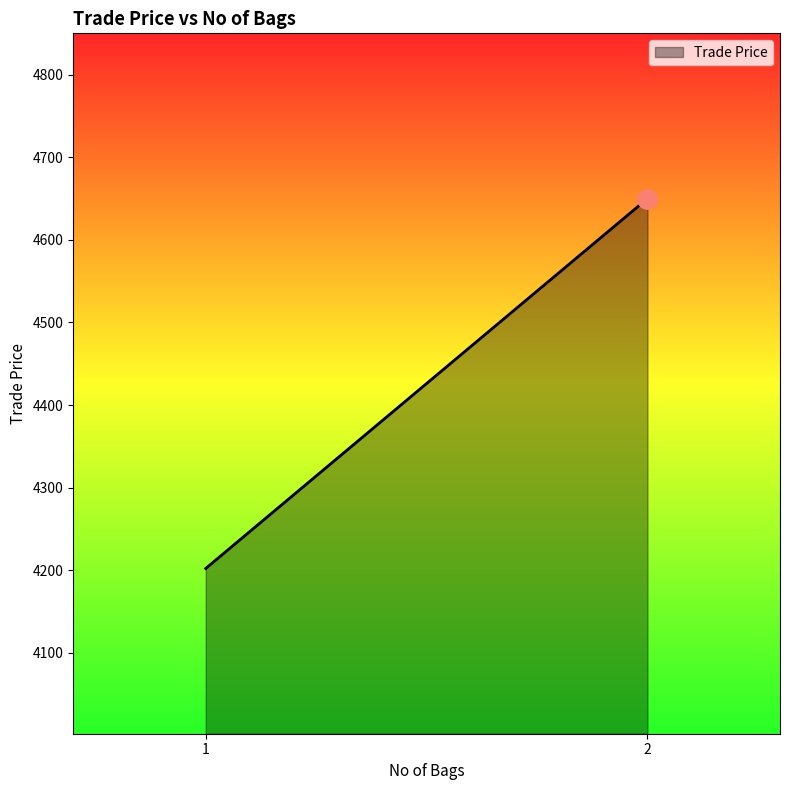

What is the average value?

4426.1